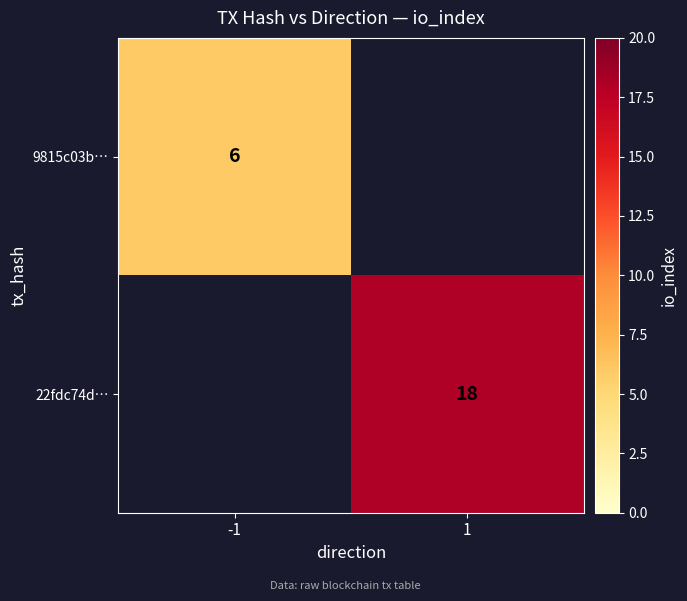

How many distinct data groups are displayed?

2